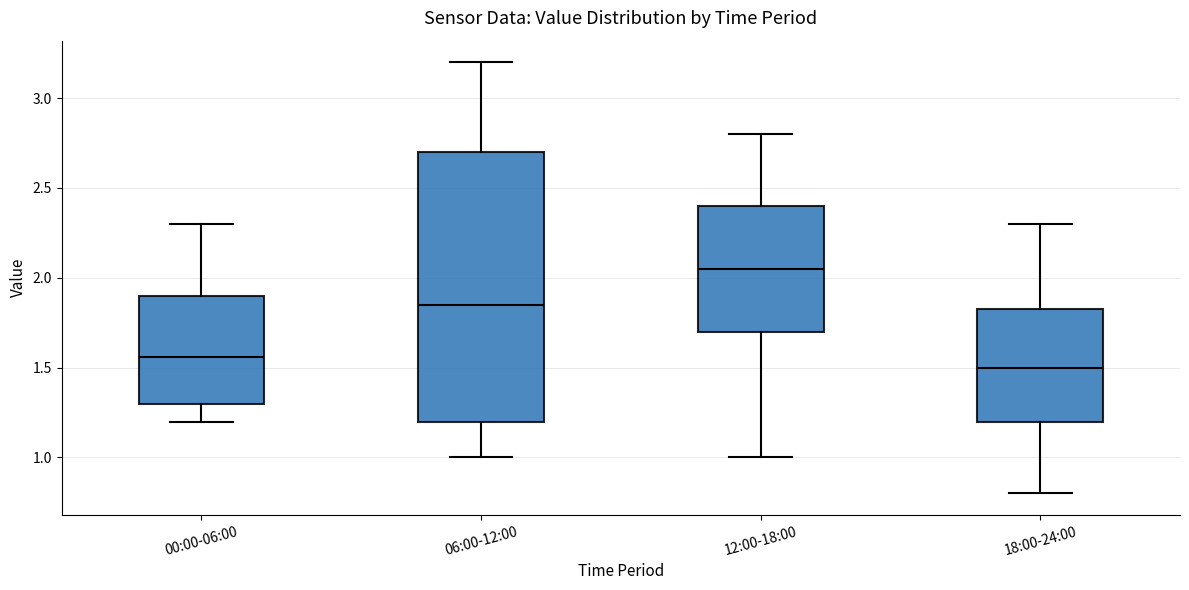

Where is the lower edge of the box for 12:00-18:00 on the y-axis? The values are not printed on the chart, so give them approximately, as read against the axis.

1.70